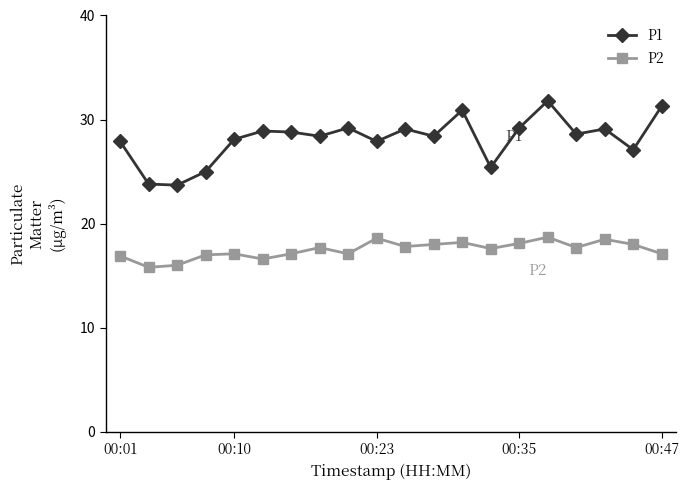

At how many categories does at least one series exceed 16?

20